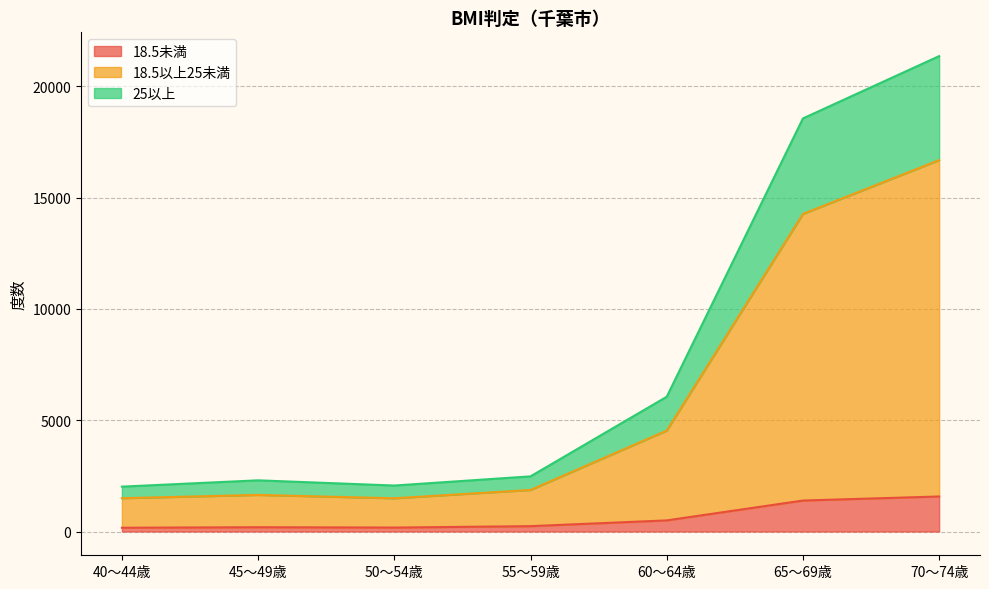

What is the difference between the maximum and minimum values in the 18.5未満 series?

1405